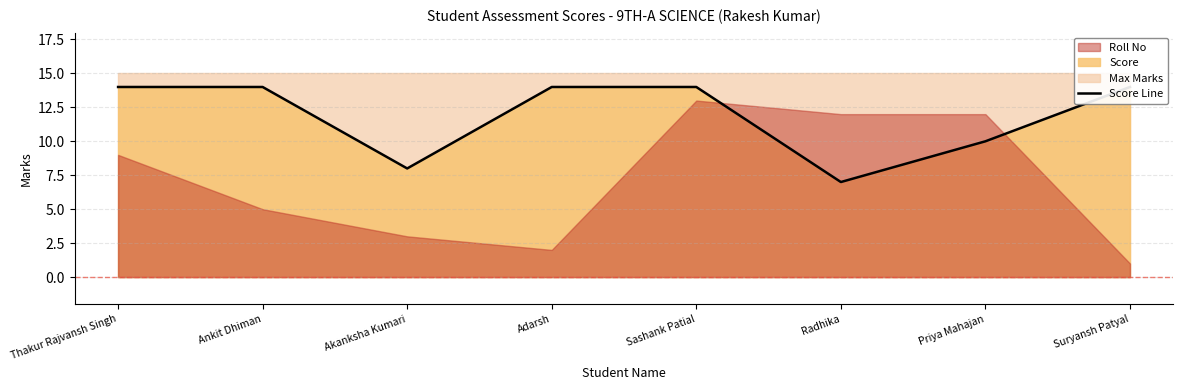

Rank the categories by value from lowest to highest.

Radhika, Akanksha Kumari, Priya Mahajan, Thakur Rajvansh Singh, Ankit Dhiman, Adarsh, Sashank Patial, Suryansh Patyal